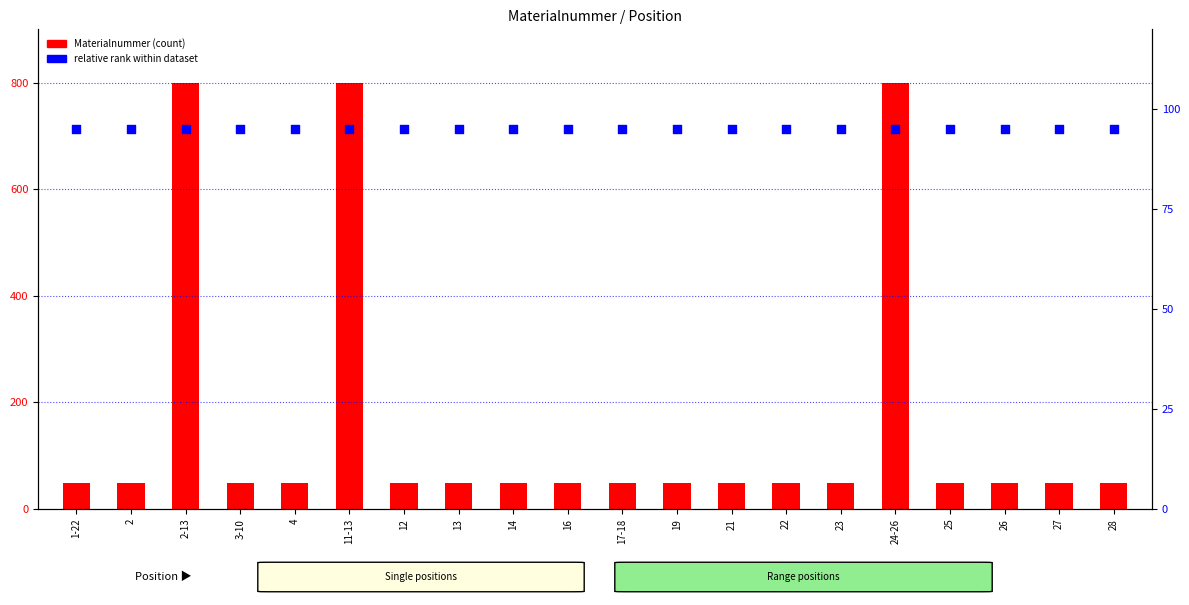

At how many categories does at least one series exceed 477?

3